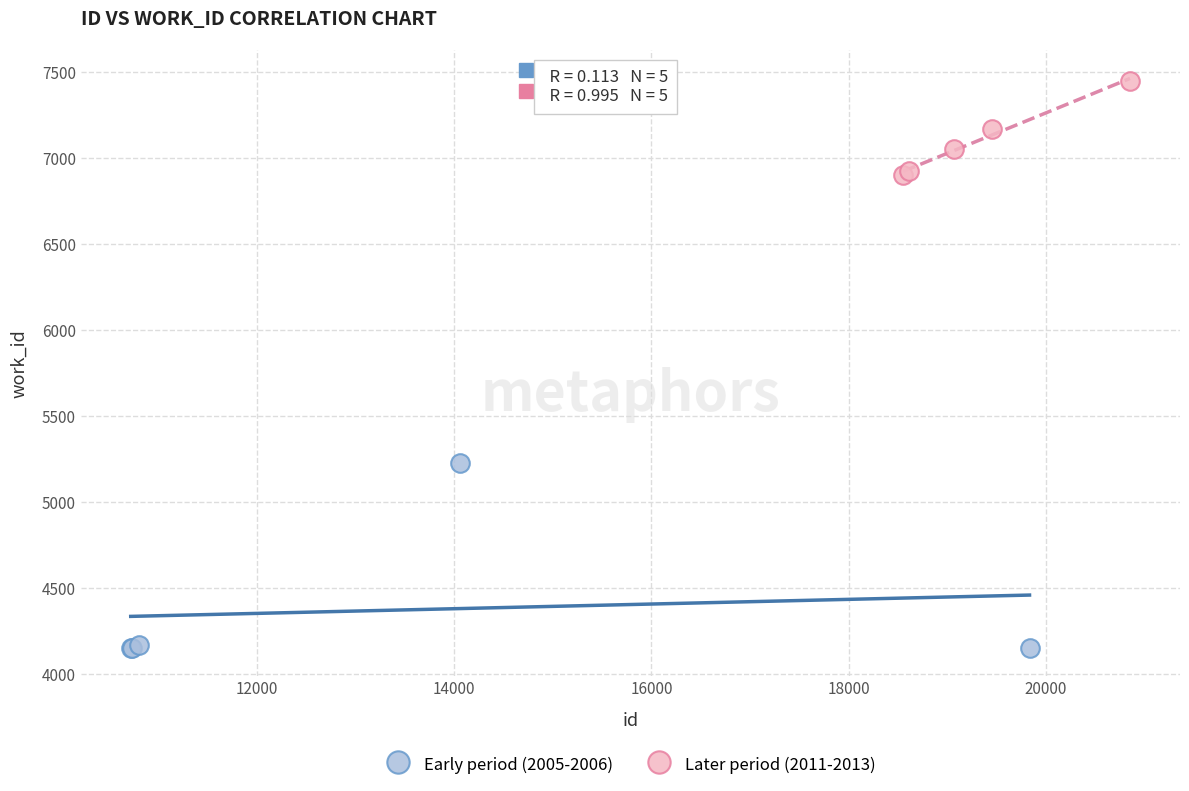

Which series has the widest spread of Y values?

Early period (2005-2006)